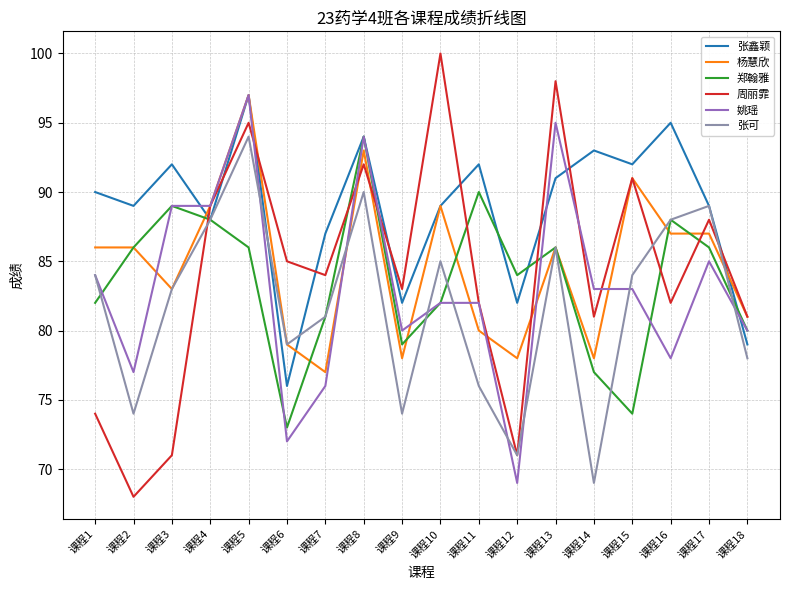

The value of 张鑫颖 at 课程11 is 92. True or false?

True